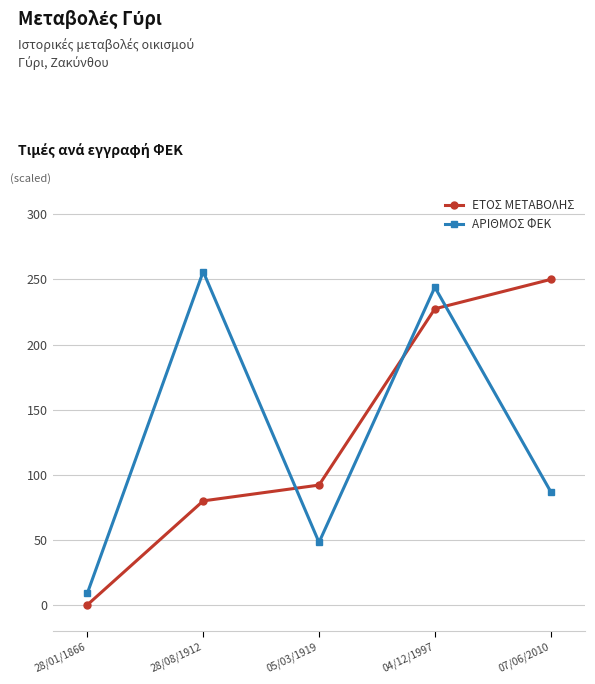

True or false: ΕΤΟΣ ΜΕΤΑΒΟΛΗΣ has a value of 109.5 at 28/08/1912.

False